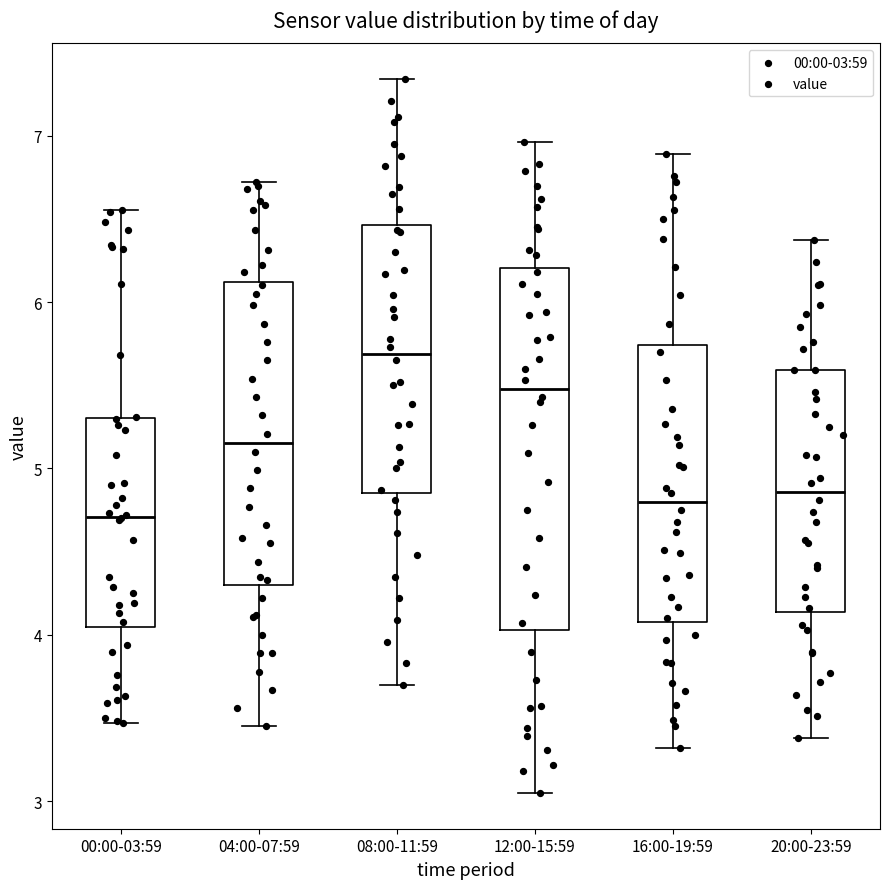

Where is the lower edge of the box for 12:00-15:59 on the y-axis? The values are not printed on the chart, so give them approximately, as read against the axis.

4.0